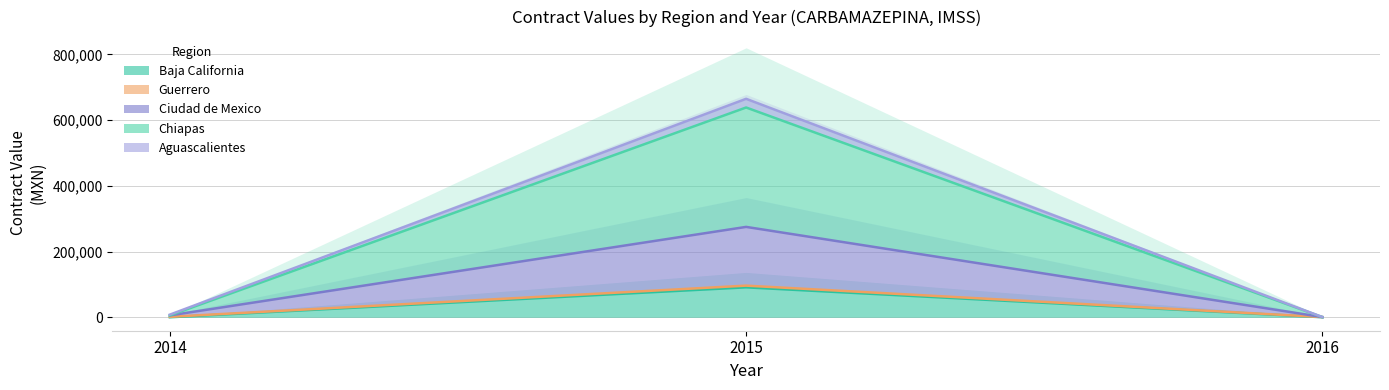

Rank the series by their maximum value, from lowest to highest.

Baja California, Guerrero, Ciudad de Mexico, Chiapas, Aguascalientes